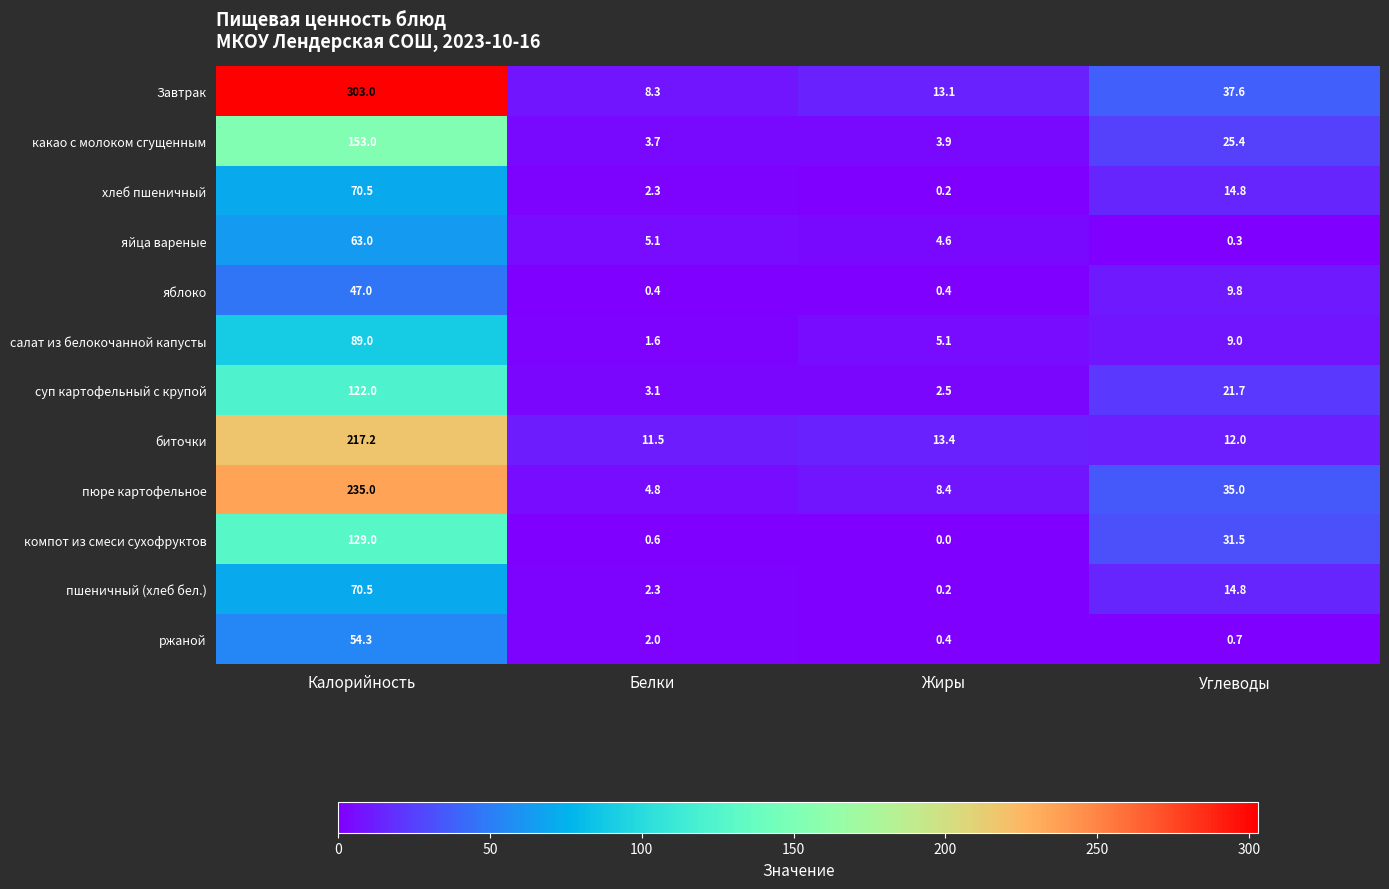

What is the maximum value shown in the chart?

303.0